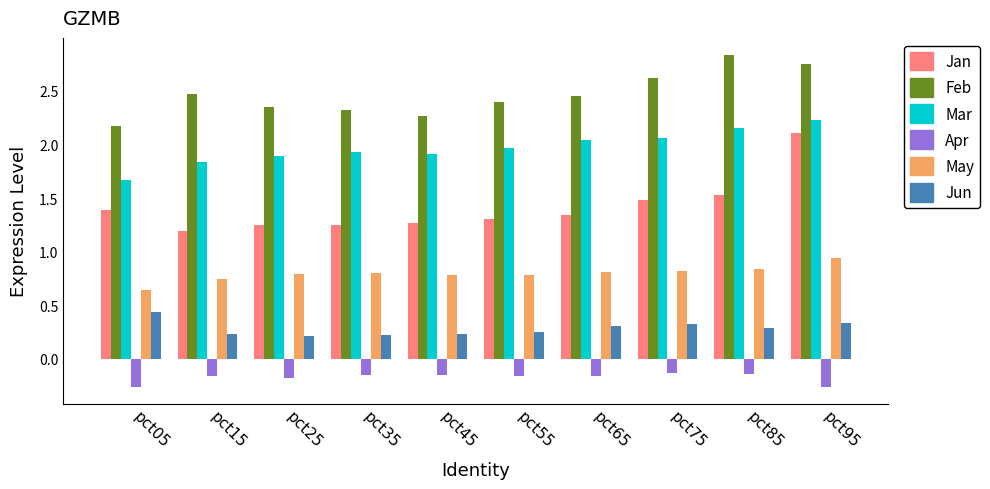

What is the total value across all series at pct15?

6.3